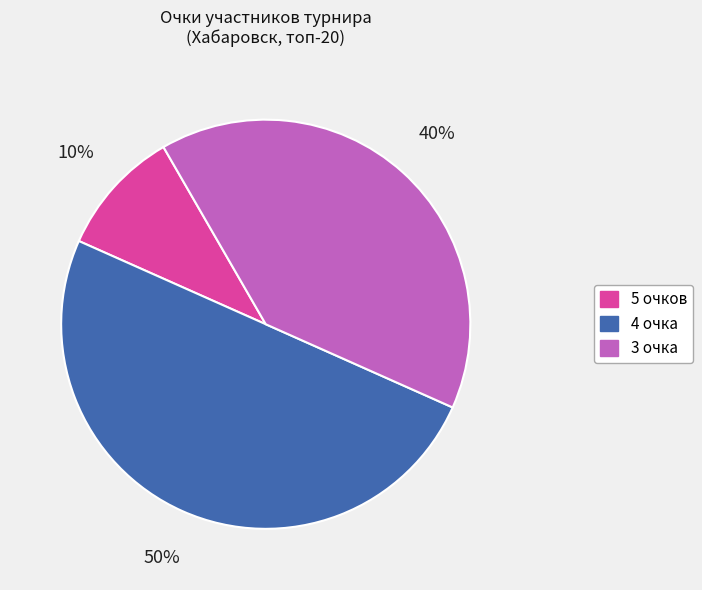

To the nearest percent, what is the average slice percentage?

33%